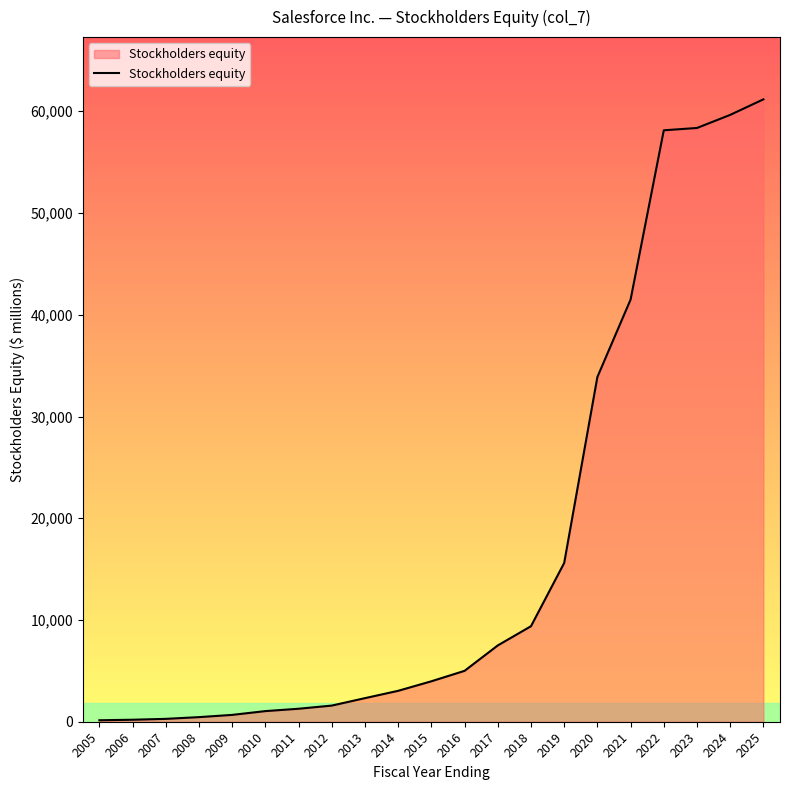

Which label corresponds to the largest value in the chart?

2025